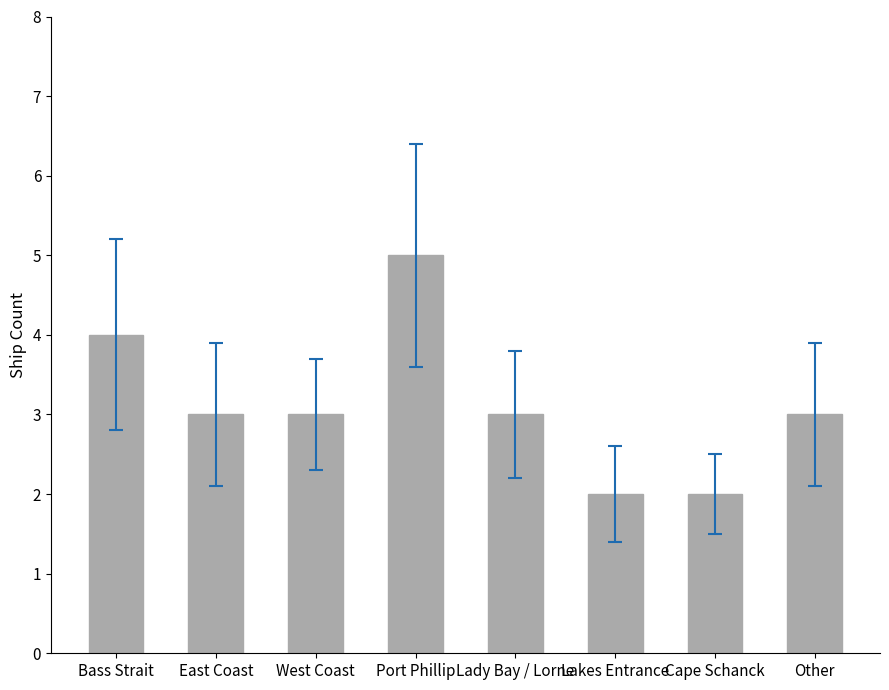

What is the maximum value shown in the chart?

5